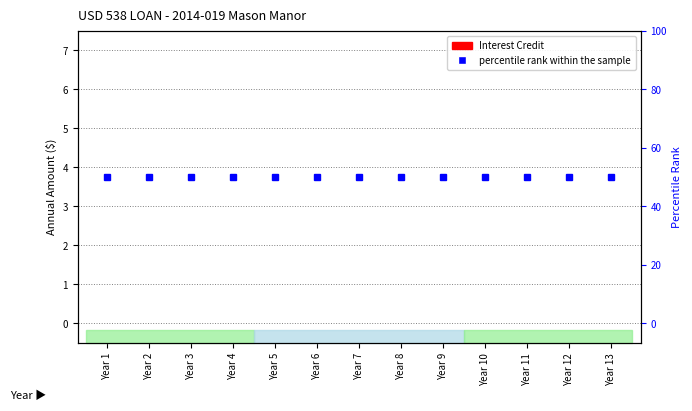

Reading left to right, transcribe all the data shown in this chart.

Interest Credit: 0	0	0	0	0	0	0	0	0	0	0	0	0
percentile rank within the sample: 50	50	50	50	50	50	50	50	50	50	50	50	50